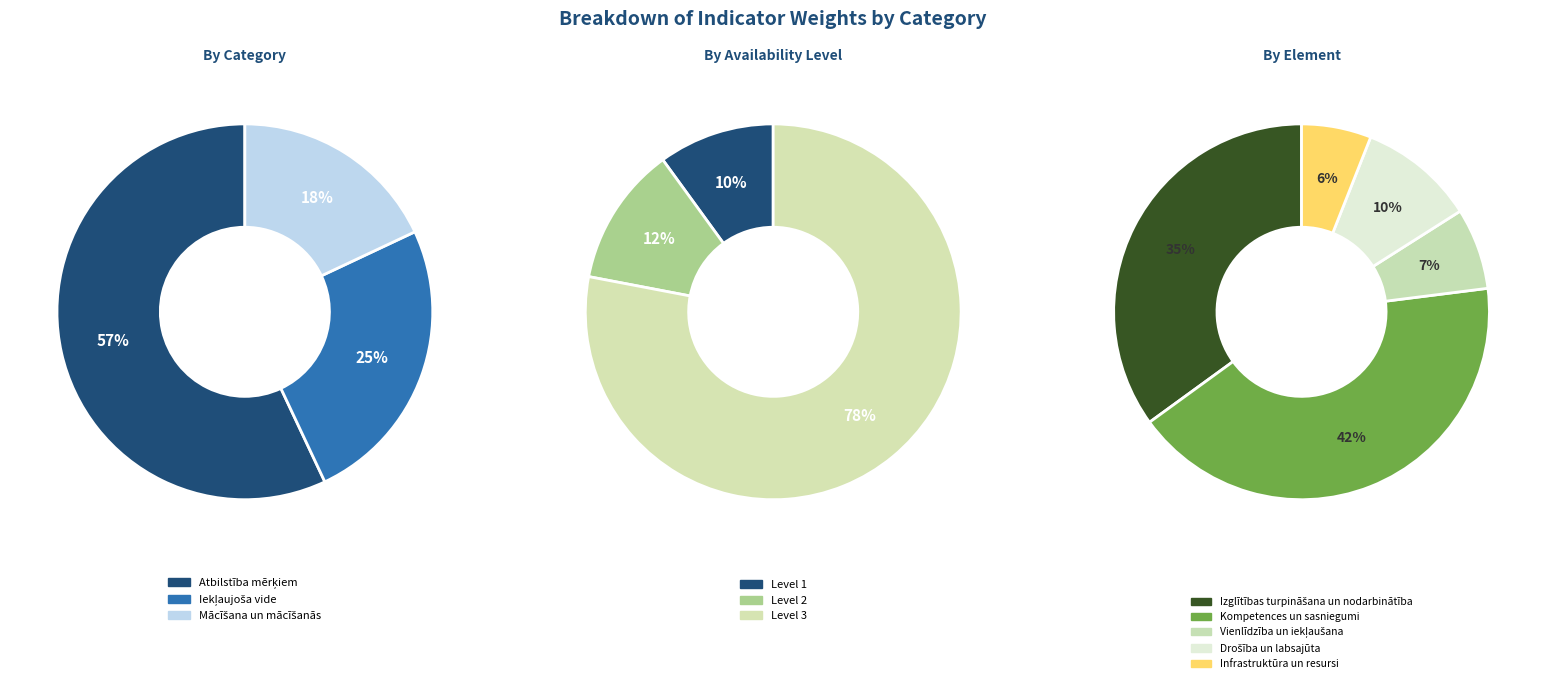

To the nearest percent, what is the difference between the largest and smallest slice percentages?

39%